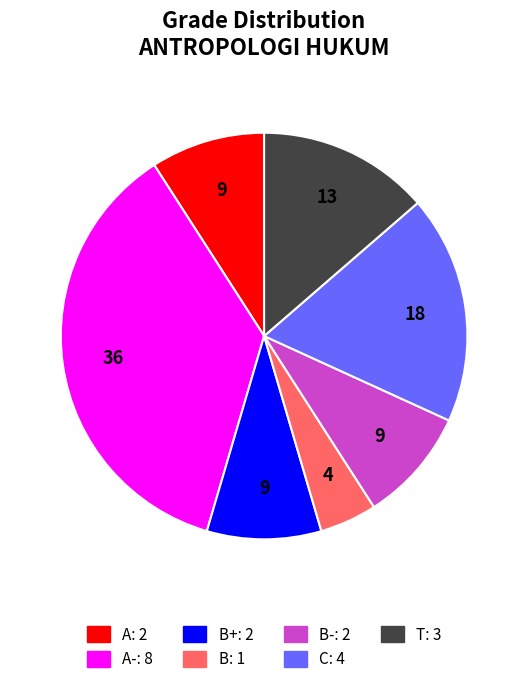

Is there any slice that represents more than half of the pie?

No